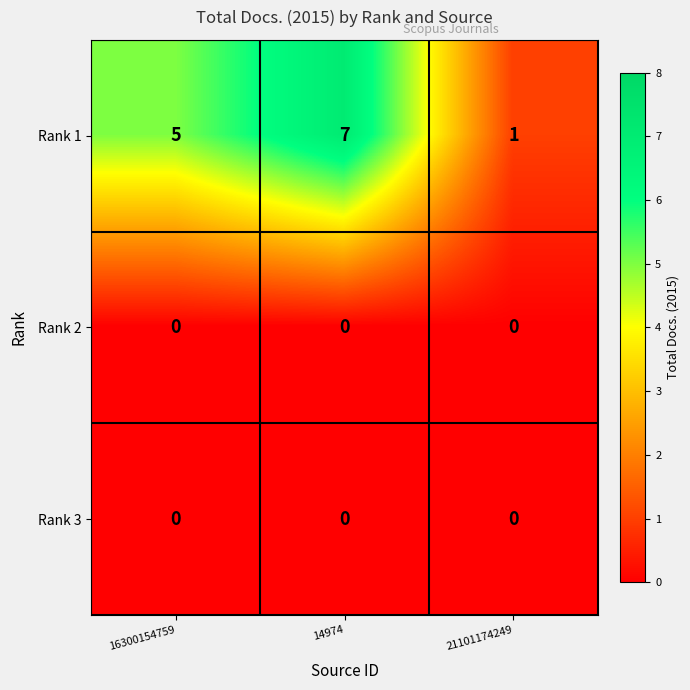

What is the spread (max minus min) of values at 16300154759?

5